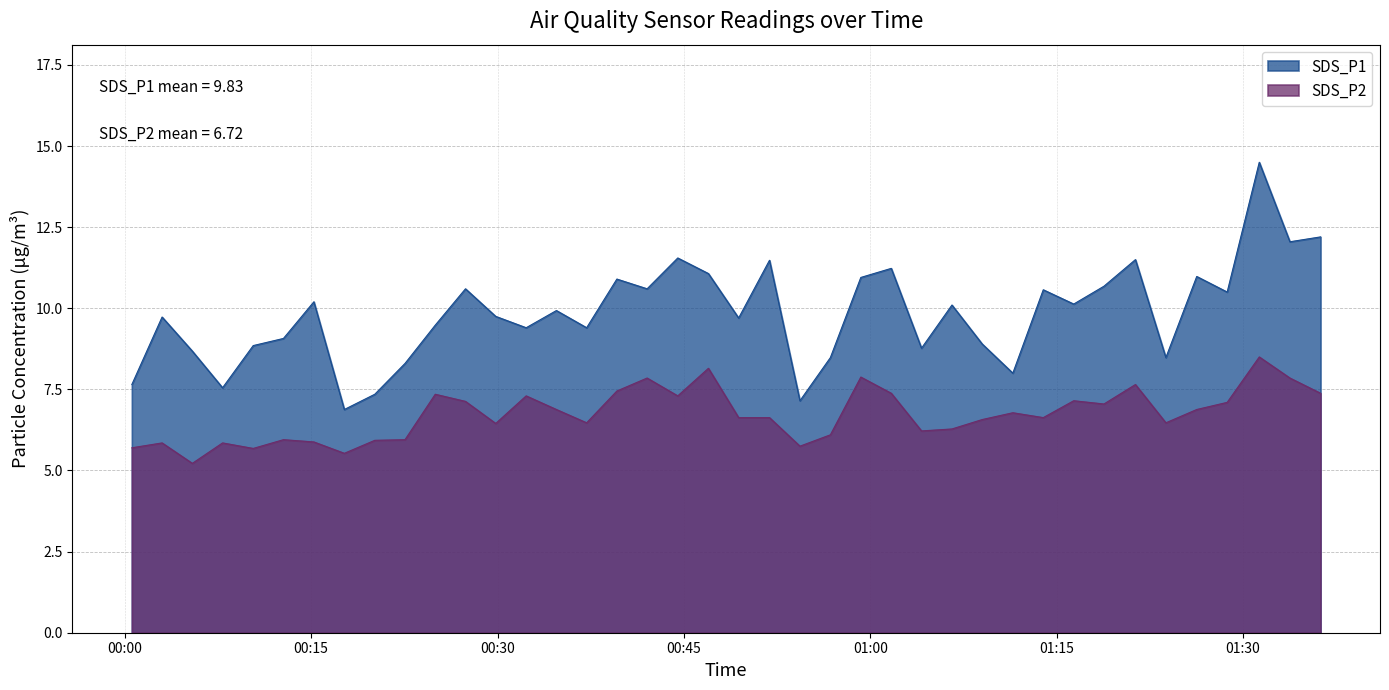

List the labels in order of SDS_P2 value, smallest first.

2022/08/19 00:05:26, 2022/08/19 00:17:40, 2022/08/19 00:10:20, 2022/08/19 00:00:34, 2022/08/19 00:54:20, 2022/08/19 00:03:00, 2022/08/19 00:07:52, 2022/08/19 00:15:13, 2022/08/19 00:20:07, 2022/08/19 00:12:46, 2022/08/19 00:22:33, 2022/08/19 00:56:47, 2022/08/19 01:04:07, 2022/08/19 01:06:34, 2022/08/19 00:29:51, 2022/08/19 00:37:10, 2022/08/19 01:23:47, 2022/08/19 01:09:00, 2022/08/19 00:49:24, 2022/08/19 00:51:53, 2022/08/19 01:13:55, 2022/08/19 01:11:28, 2022/08/19 00:34:44, 2022/08/19 01:26:16, 2022/08/19 01:18:48, 2022/08/19 01:28:43, 2022/08/19 00:27:25, 2022/08/19 01:16:22, 2022/08/19 00:32:18, 2022/08/19 00:44:30, 2022/08/19 00:24:59, 2022/08/19 01:01:41, 2022/08/19 01:36:14, 2022/08/19 00:39:36, 2022/08/19 01:21:20, 2022/08/19 00:42:02, 2022/08/19 01:33:46, 2022/08/19 00:59:14, 2022/08/19 00:46:58, 2022/08/19 01:31:18